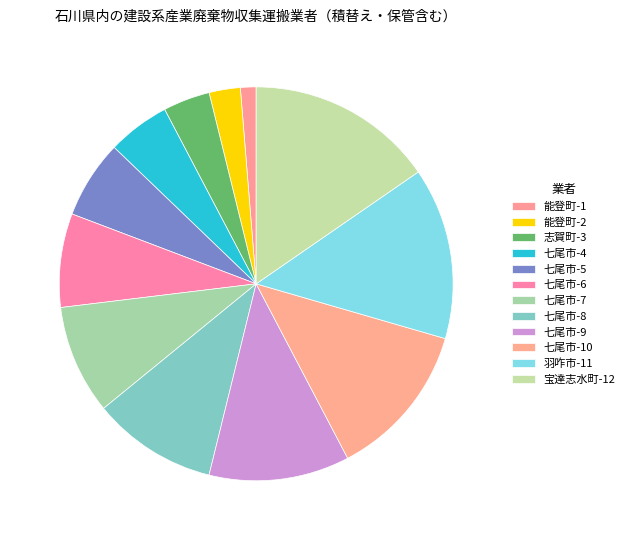

Count the number of slices in the pie.

12